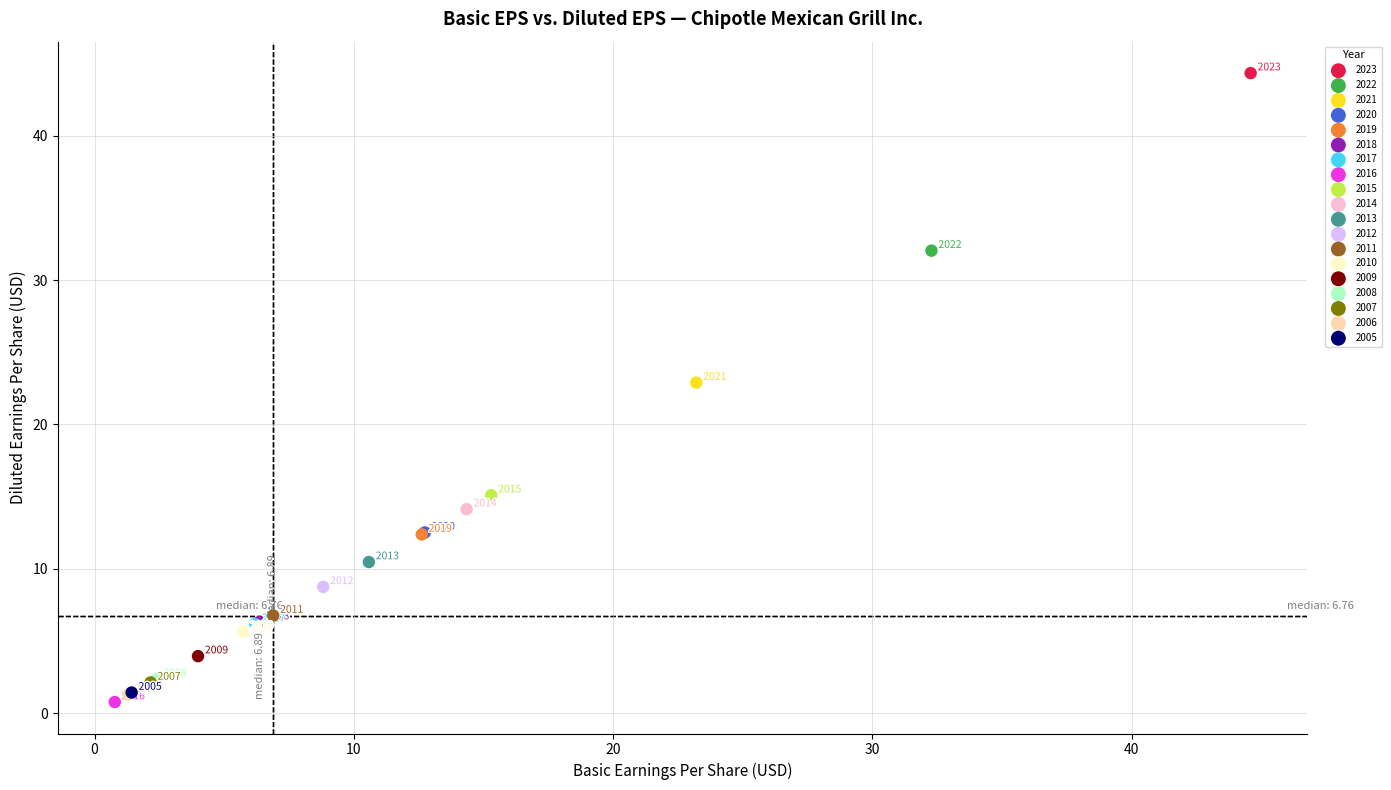

Which series contains the highest Y value?

2023